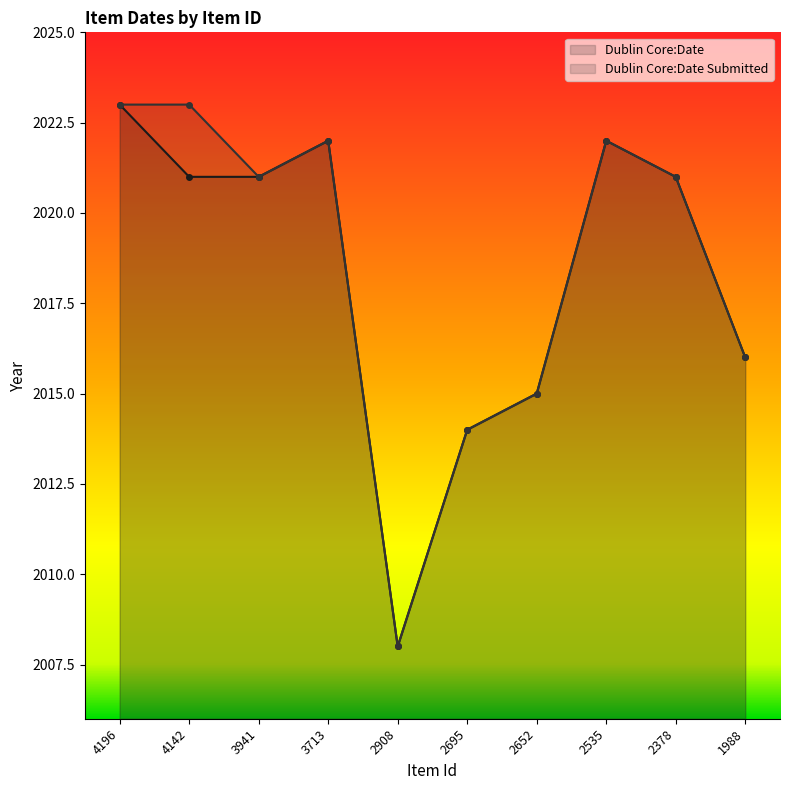

At which label is Dublin Core:Date Submitted closest to 2015?

2652